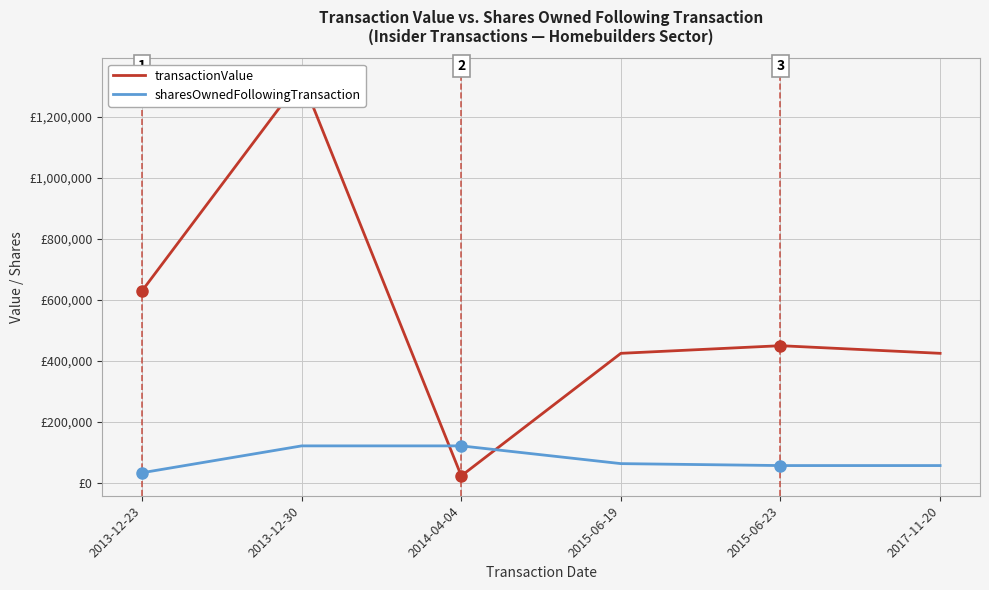

What is the minimum value for transactionValue?

23409